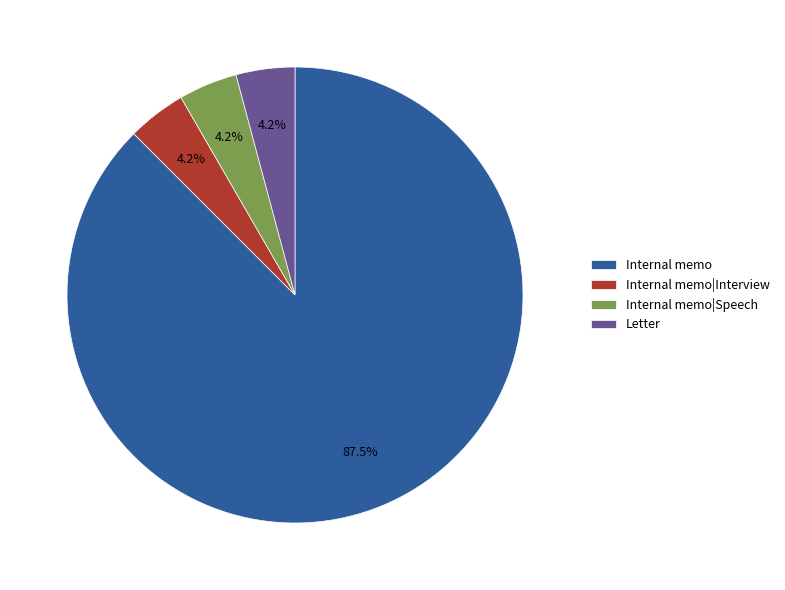

Is there any slice that represents more than half of the pie?

Yes